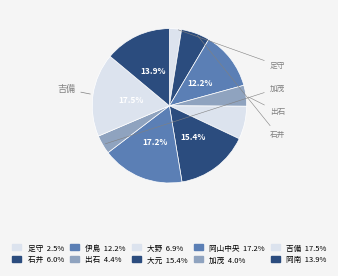

Which category has the biggest portion of the pie?

吉備